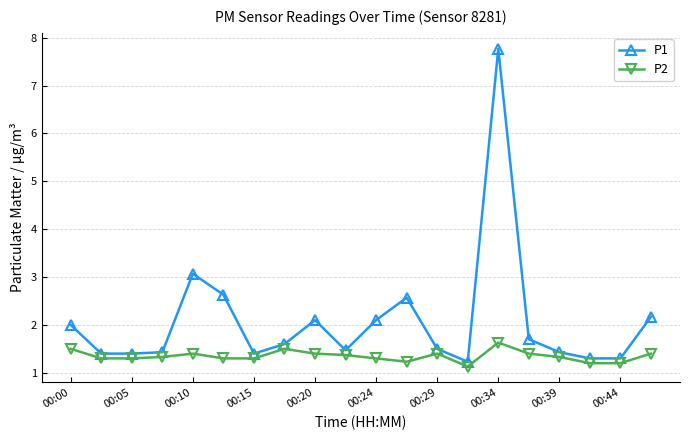

How many lines are shown in the chart?

2